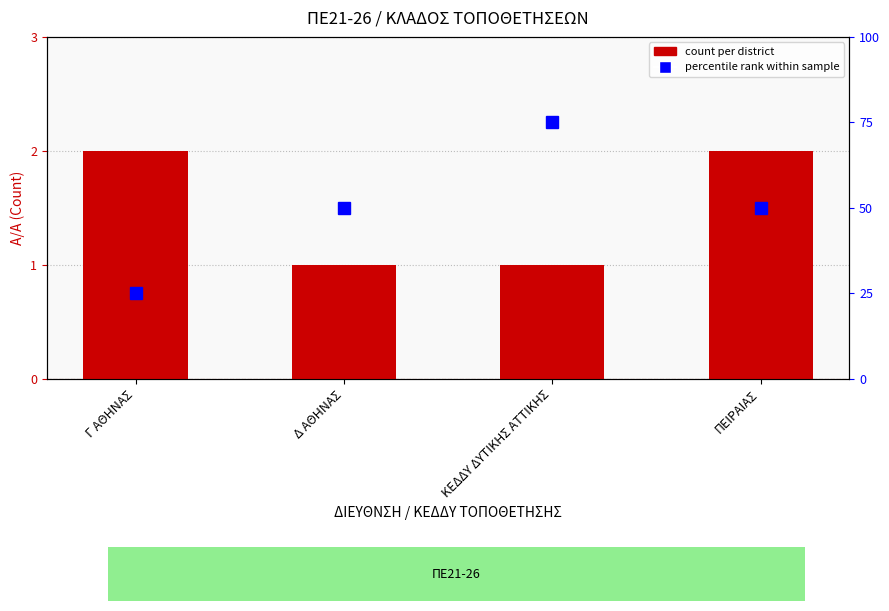

Between Γ ΑΘΗΝΑΣ and Δ ΑΘΗΝΑΣ, which is larger?

Γ ΑΘΗΝΑΣ